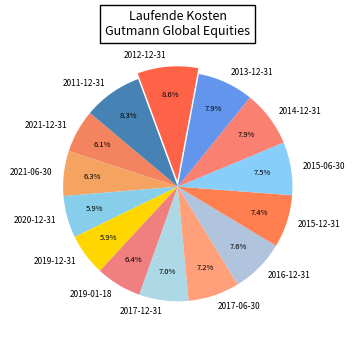

To the nearest percent, what portion does 2021-06-30 represent?

6%